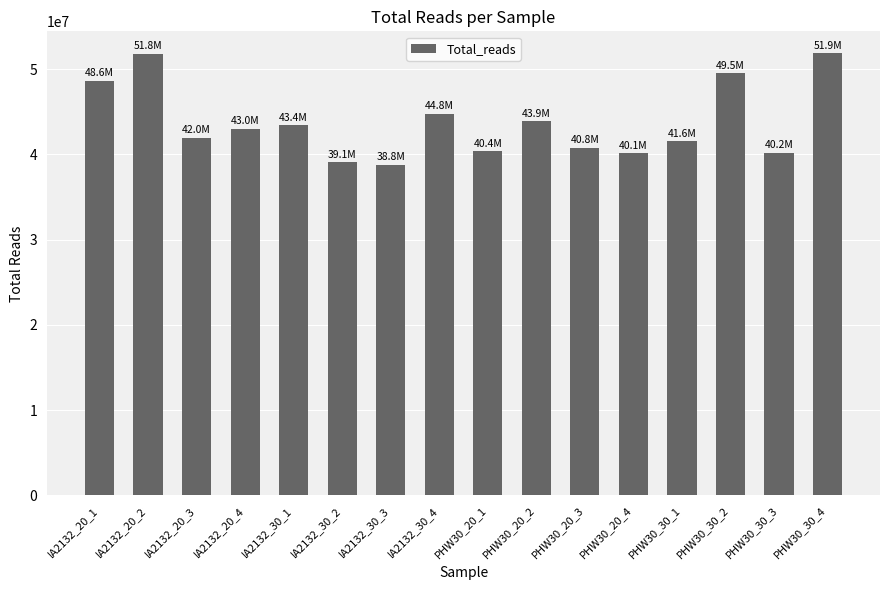

What is the maximum value shown in the chart?

51852120